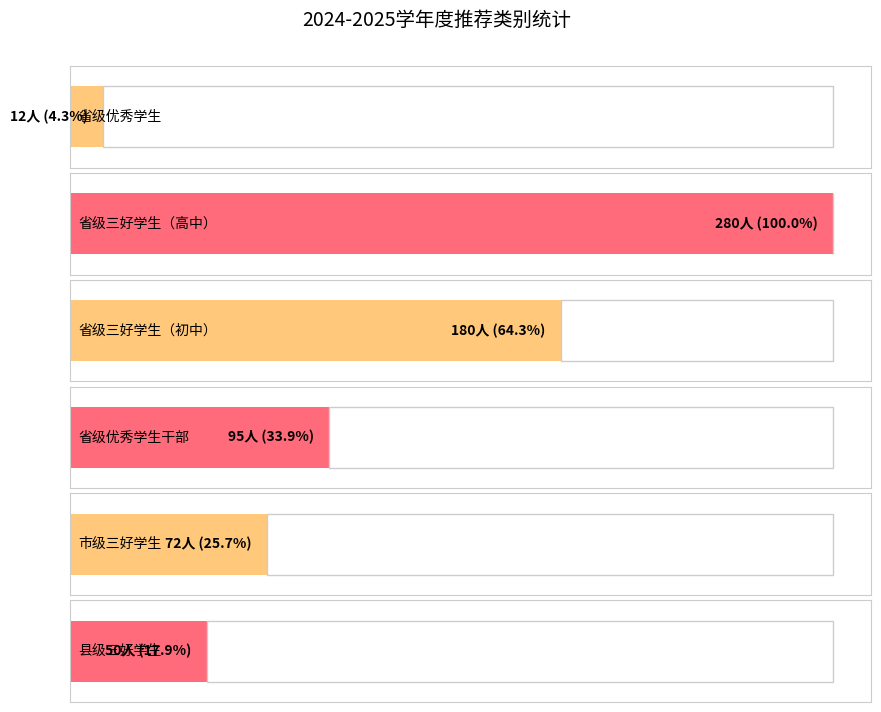

What is the label of the 3rd bar from the left?

省级三好学生（初中）